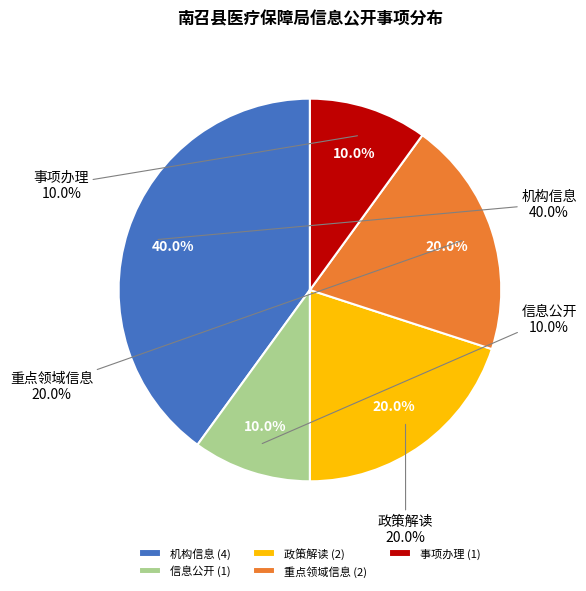

Which category has the biggest portion of the pie?

机构信息